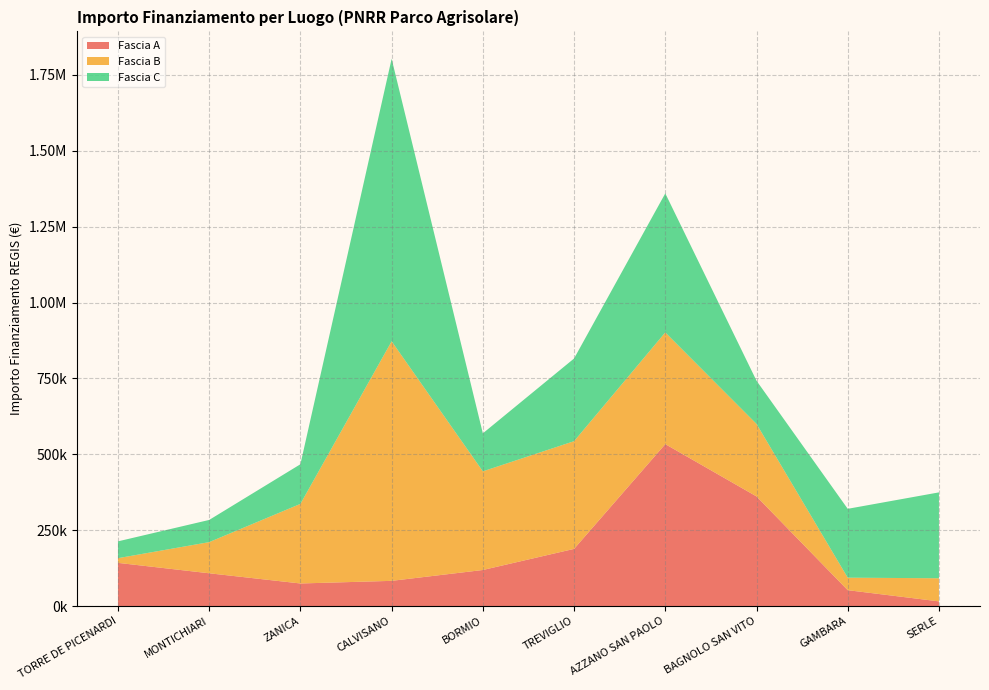

Reading left to right, extract all data points from this chart.

Fascia A: 142320.0	108000.0	74400.0	83040.0	118800.0	188362.2	533520.0	361240.0	52320.0	15440.0
Fascia B: 15440.0	102630.9	262240.0	789254.4	325026.9	354880.0	368005.7	238829.6	41192.0	76140.0
Fascia C: 55388.0	73108.0	130560.0	930869.5	125175.0	272400.0	458182.4	142361.6	226850.0	282960.0